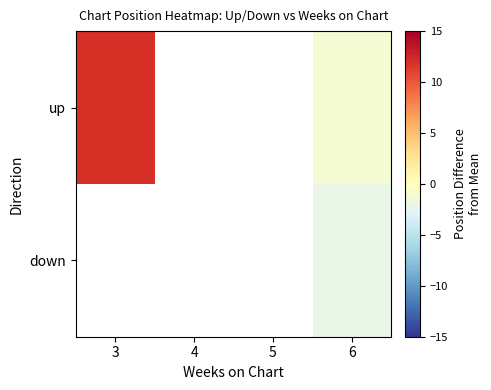

How many values in up are below zero?

1